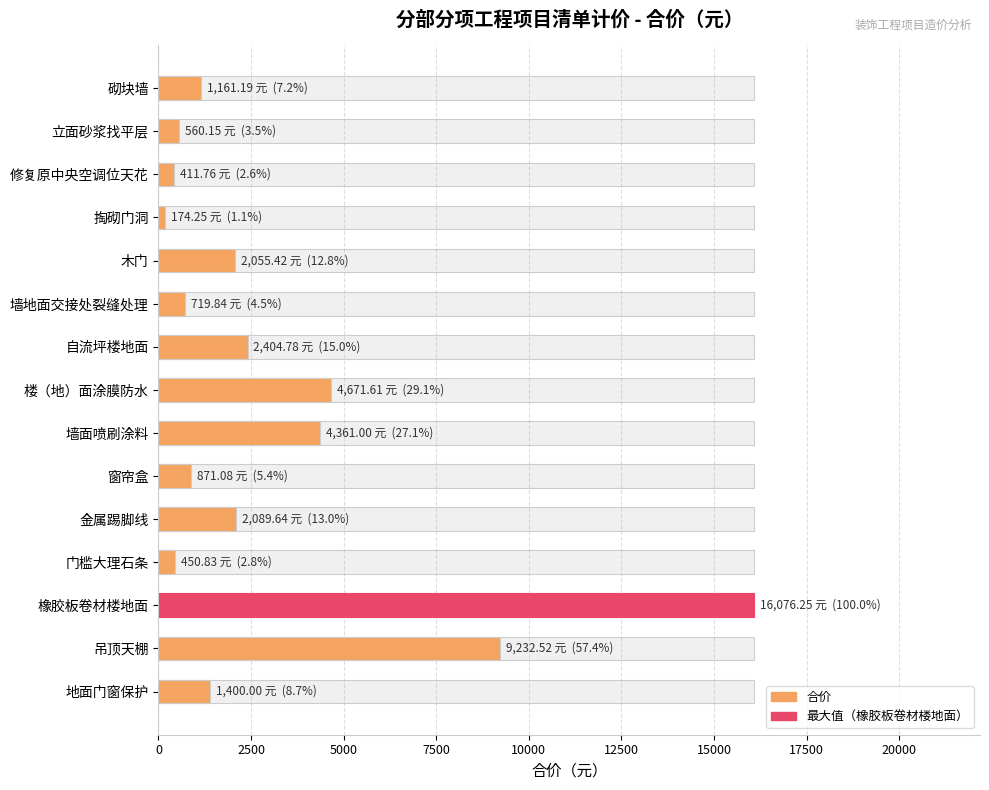

Reading left to right, list all the values displayed in this chart.

1161.2	560.1	411.8	174.2	2055.4	719.8	2404.8	4671.6	4361.0	871.1	2089.6	450.8	16076.2	9232.5	1400.0